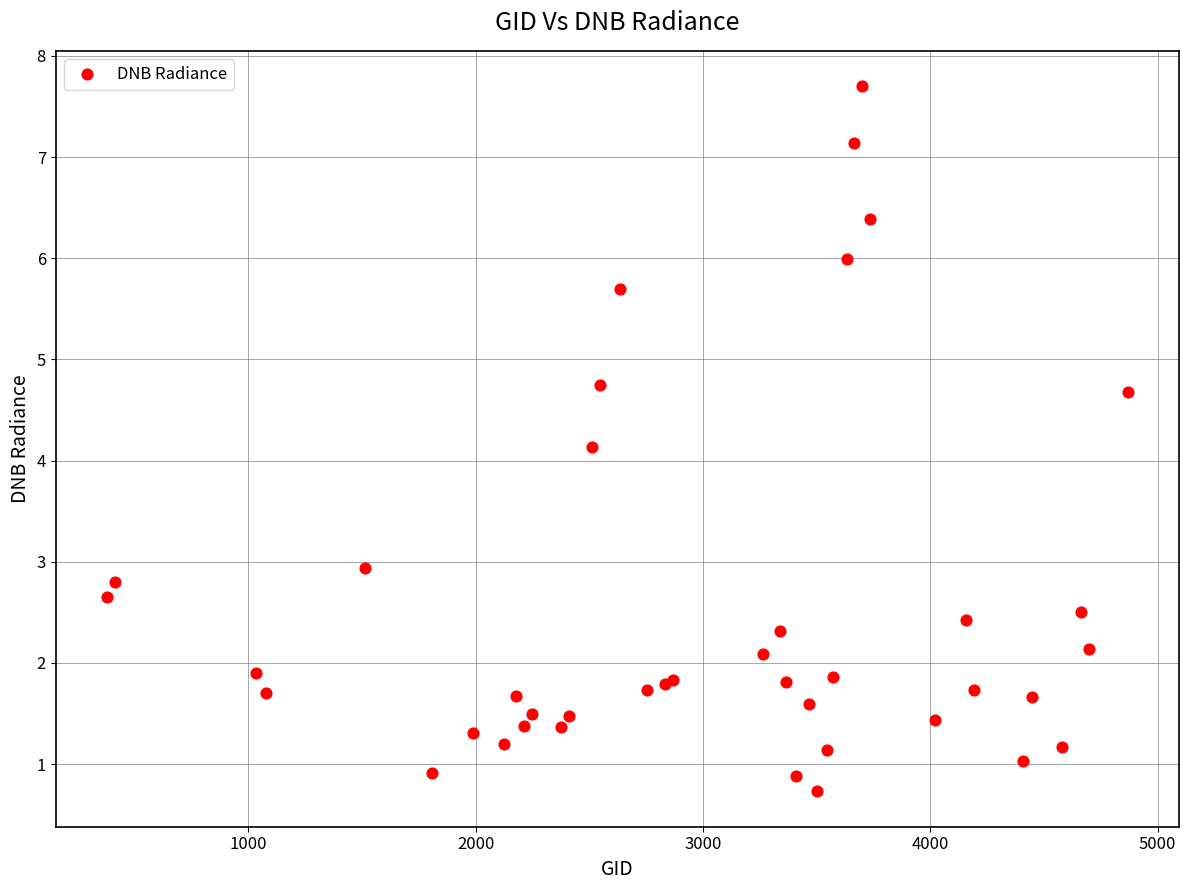

What Y value in the scatter plot is closest to 4?

4.1